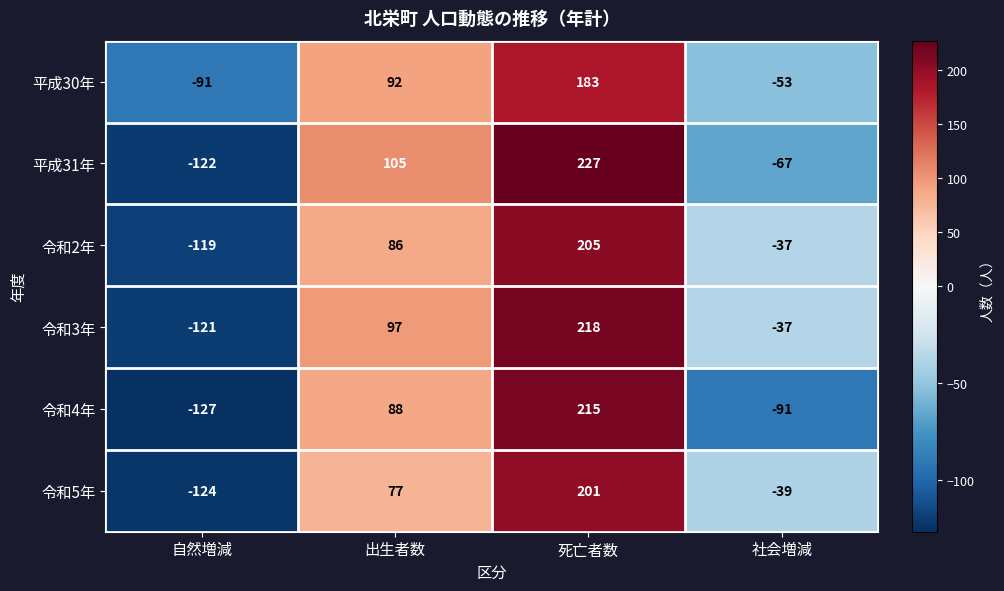

Between 自然増減 and 出生者数, which series saw the biggest shift?

平成31年